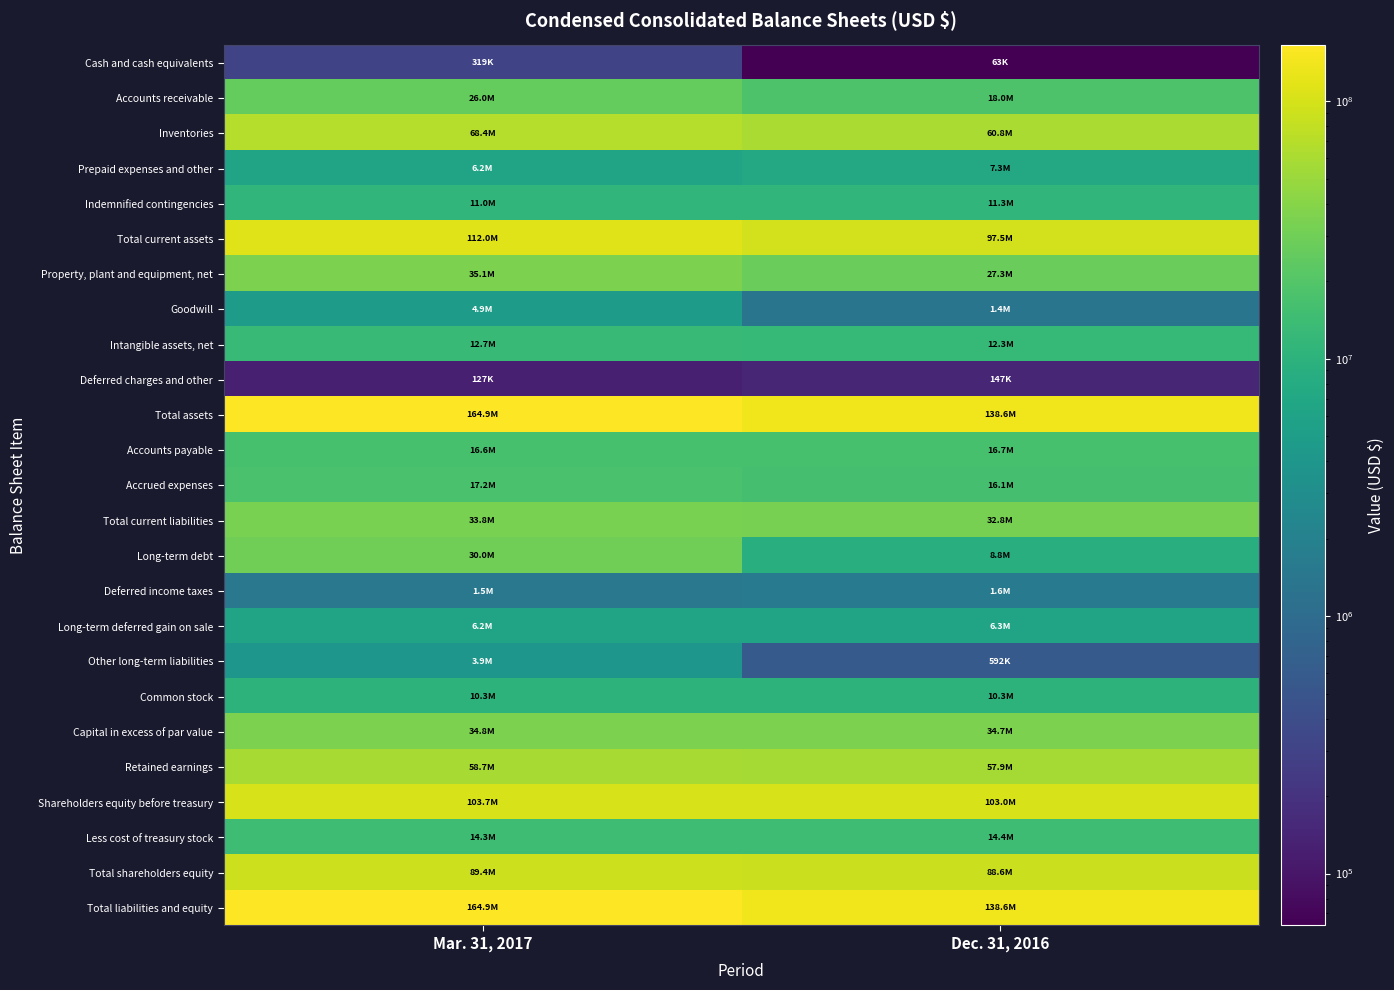

At how many categories does at least one series exceed 94552739?

2